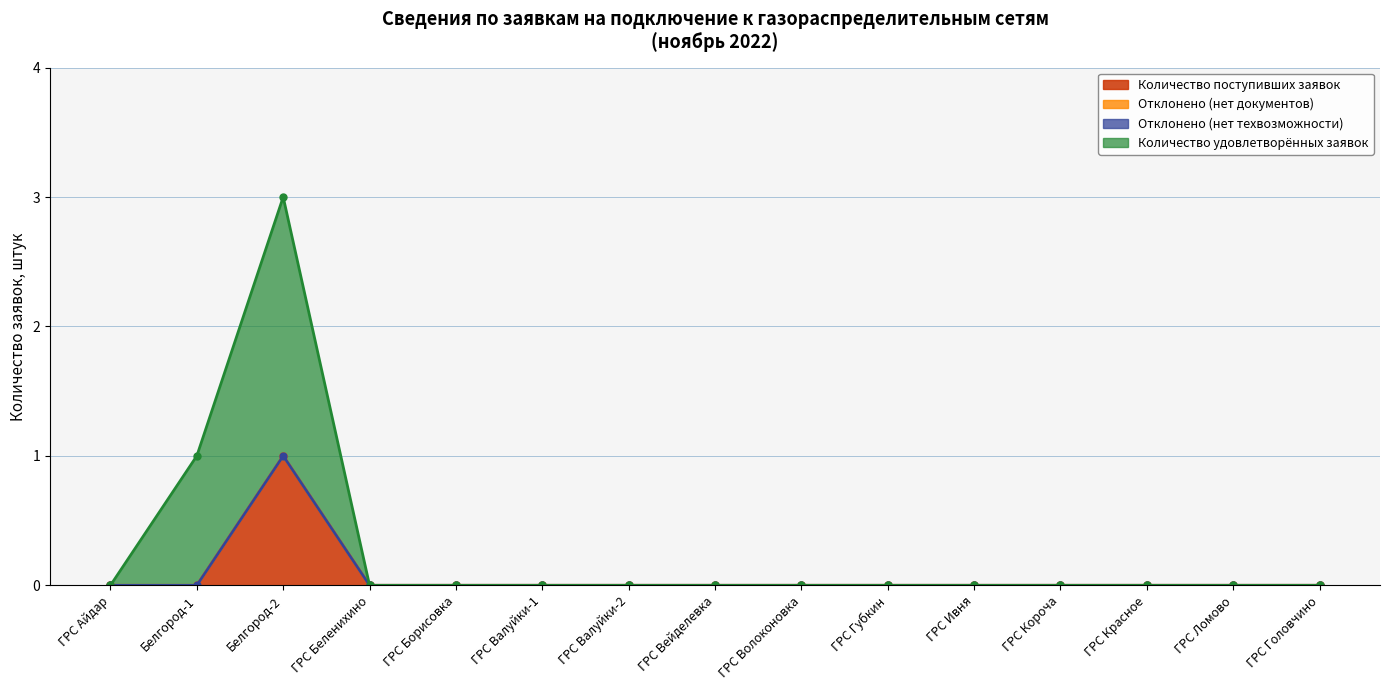

True or false: Количество удовлетворённых заявок and Количество поступивших заявок cross at least once.

False